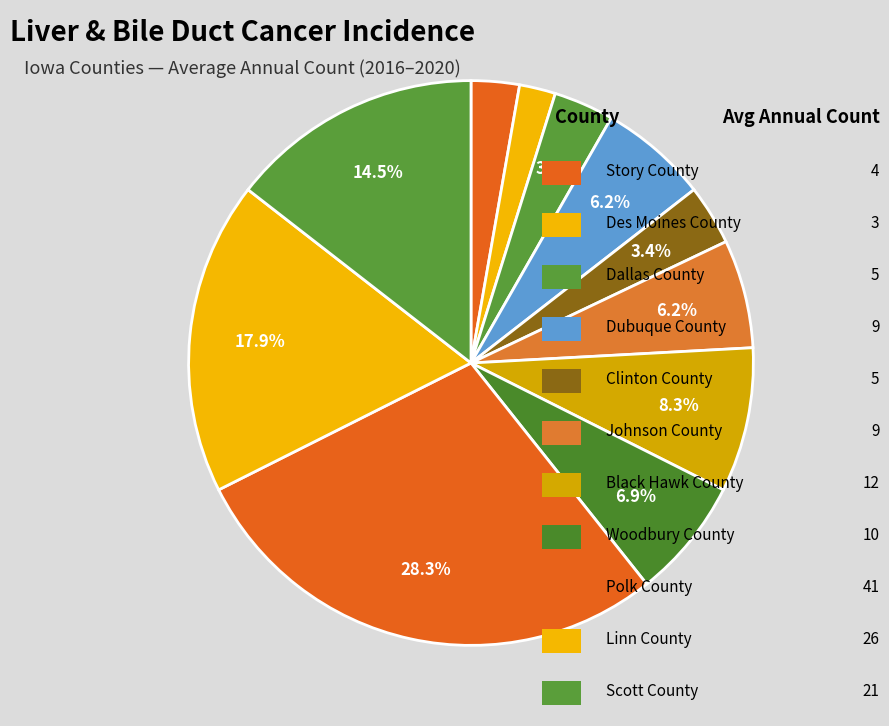

Which category has the smallest portion of the pie?

Des Moines County